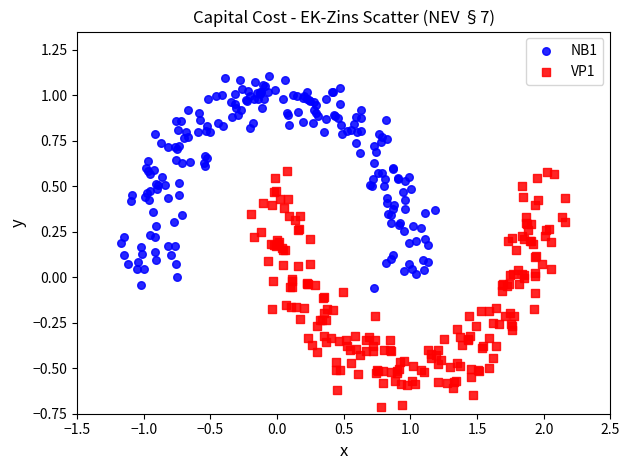

Which series contains the highest Y value?

NB1